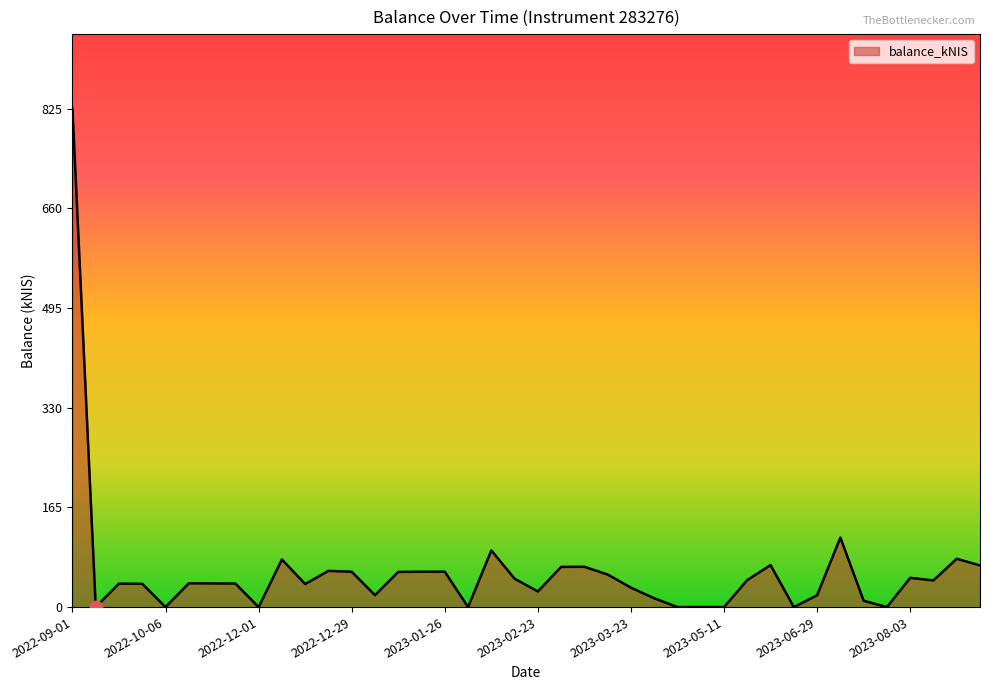

What is the sum of all values?

2351.7